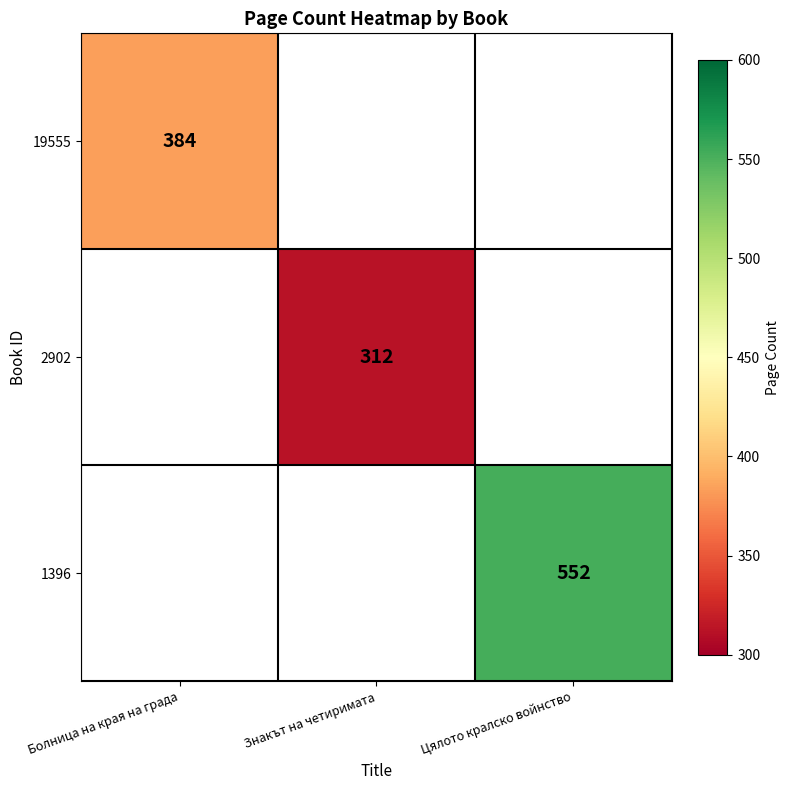

Is it true that 19555 equals 170 at Болница на края на града?

False